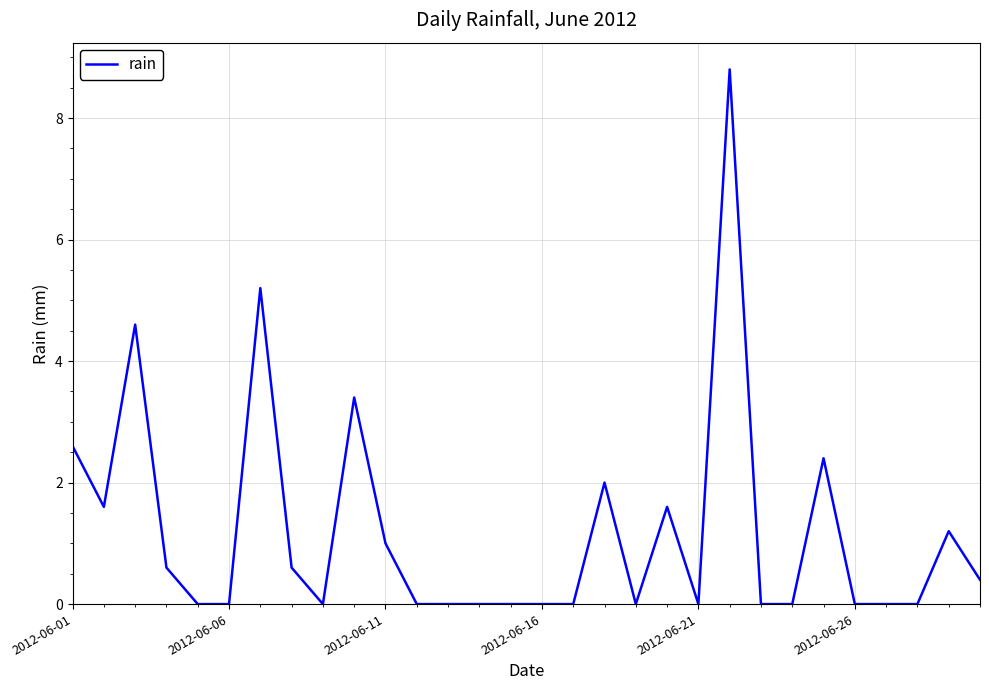

What is the greatest value displayed?

8.8